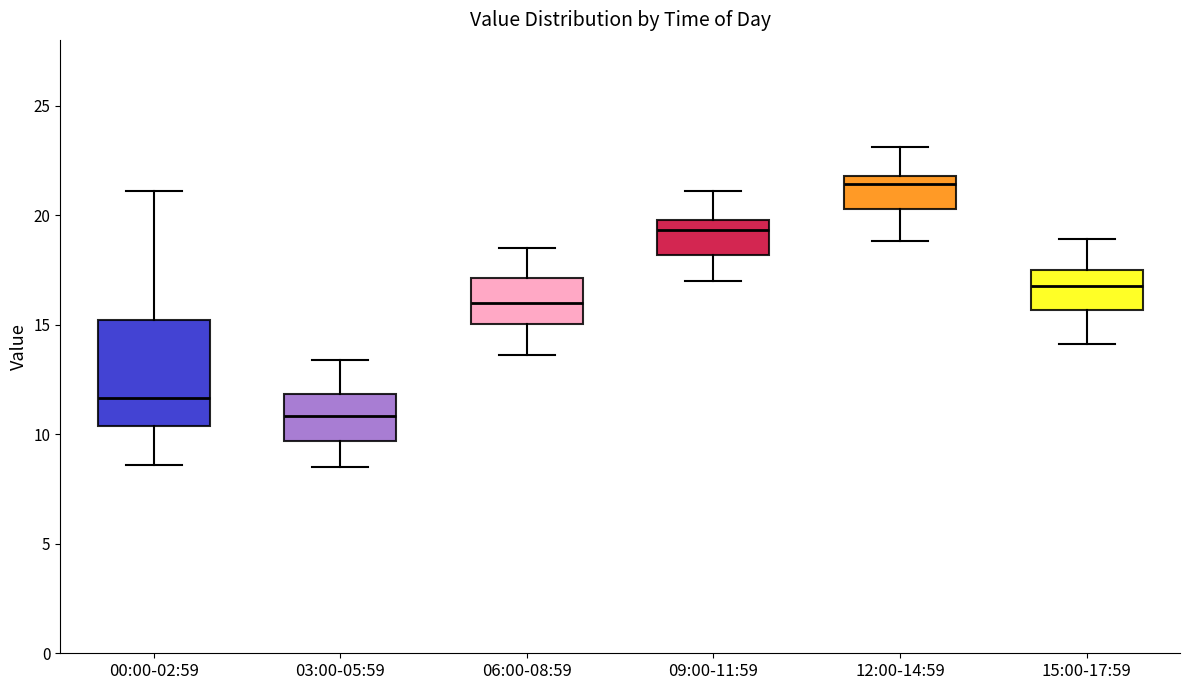

Where does the upper whisker of the box for 03:00-05:59 end on the y-axis? The values are not printed on the chart, so give them approximately, as read against the axis.

13.5